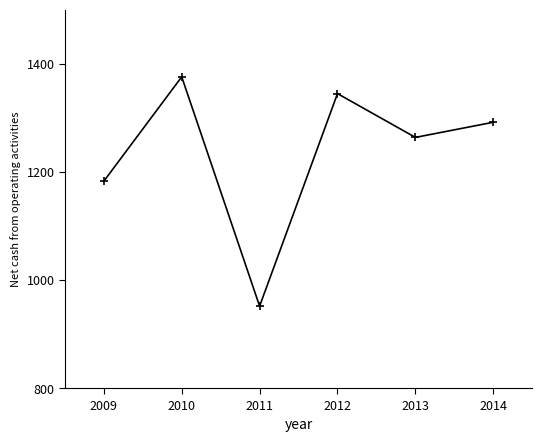

List the labels in order of value, smallest first.

2011, 2009, 2013, 2014, 2012, 2010